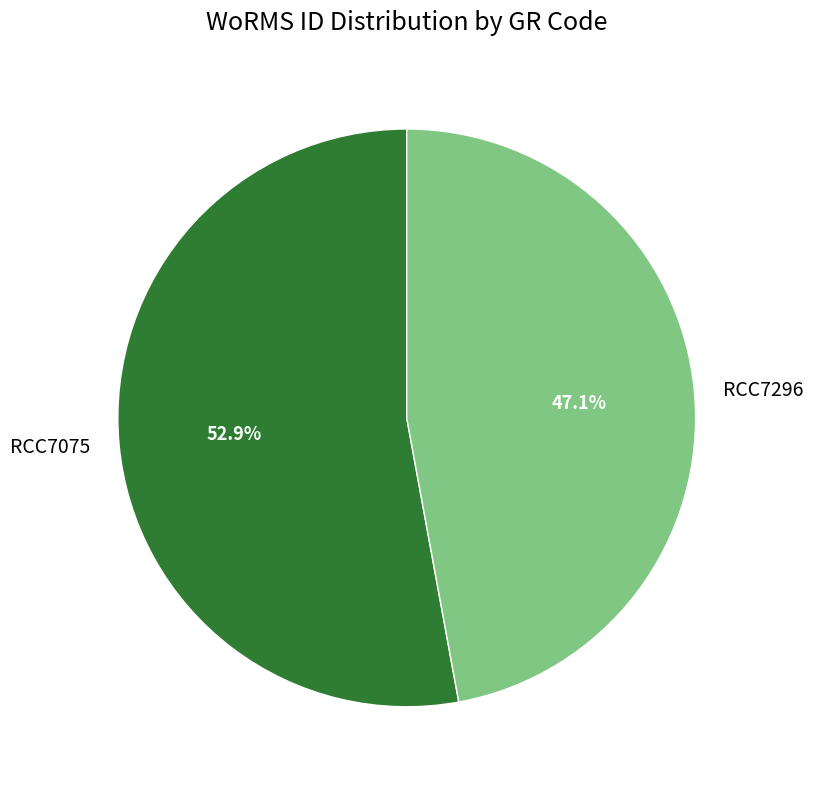

Which has a higher value, RCC7075 or RCC7296?

RCC7075